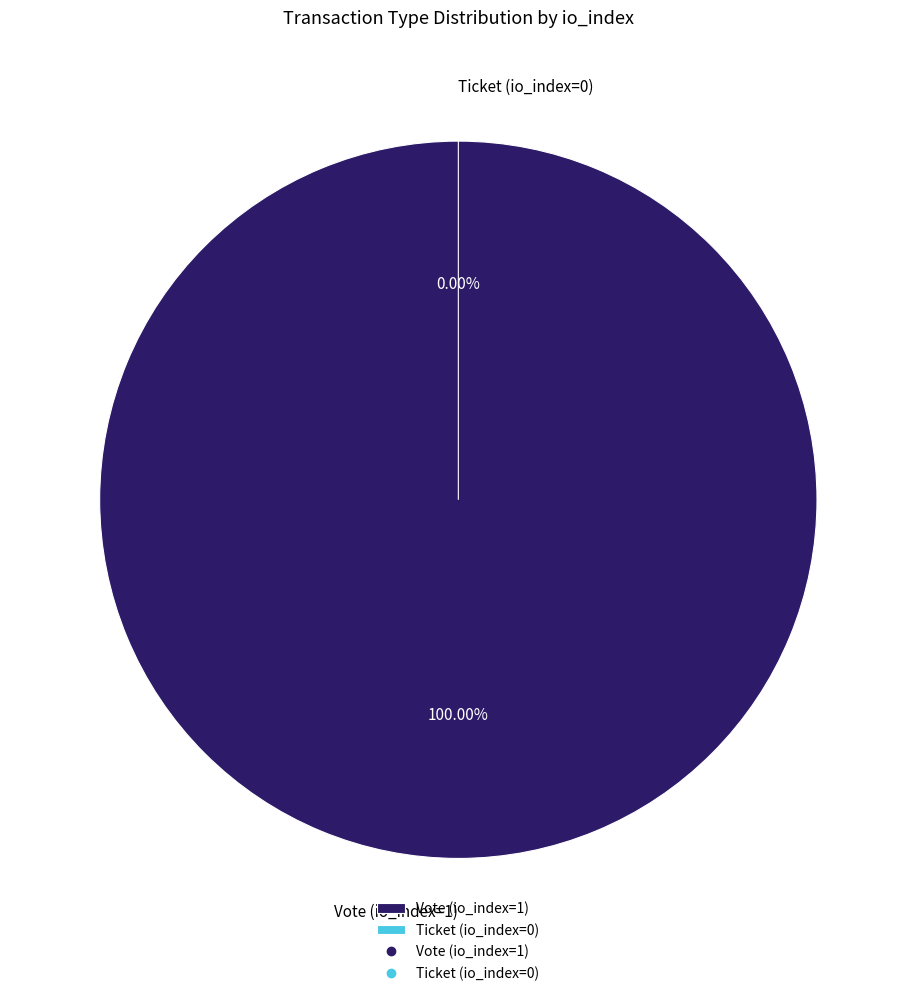

To the nearest percent, what percentage of the pie is Vote (io_index=1)?

100%